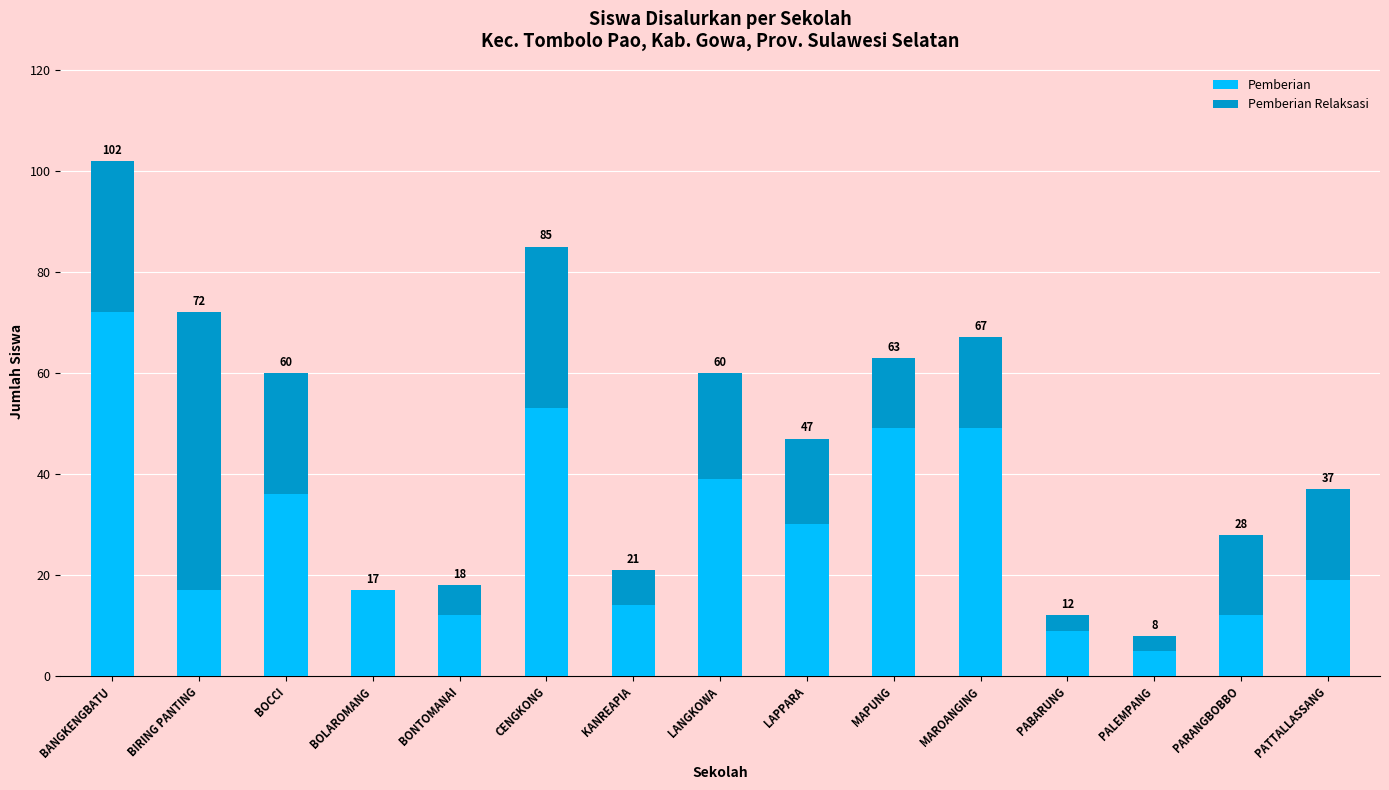

Does the chart contain stacked bars?

Yes